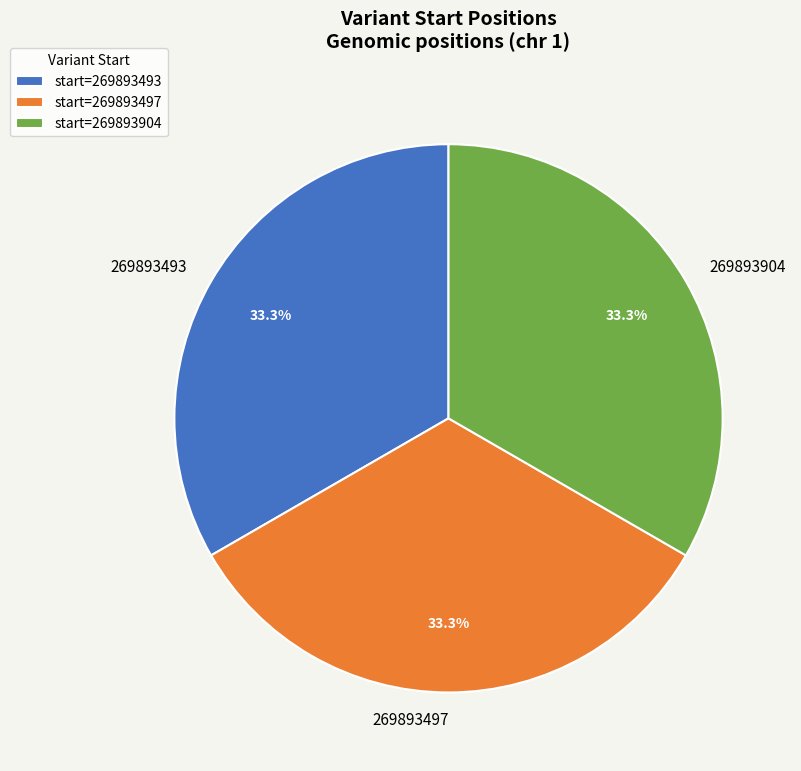

Do 269893497 and 269893904 together represent more than half of the pie?

Yes